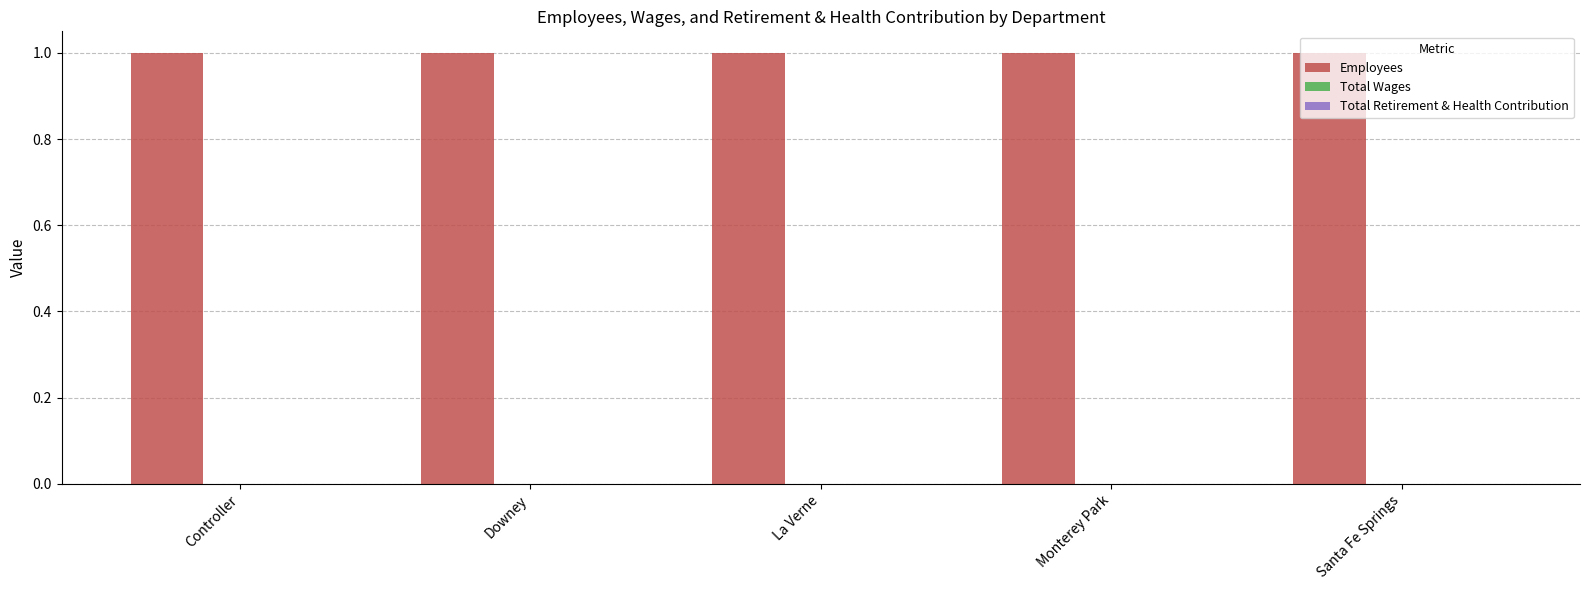

True or false: Employees has a value of 0 at Santa Fe Springs.

False